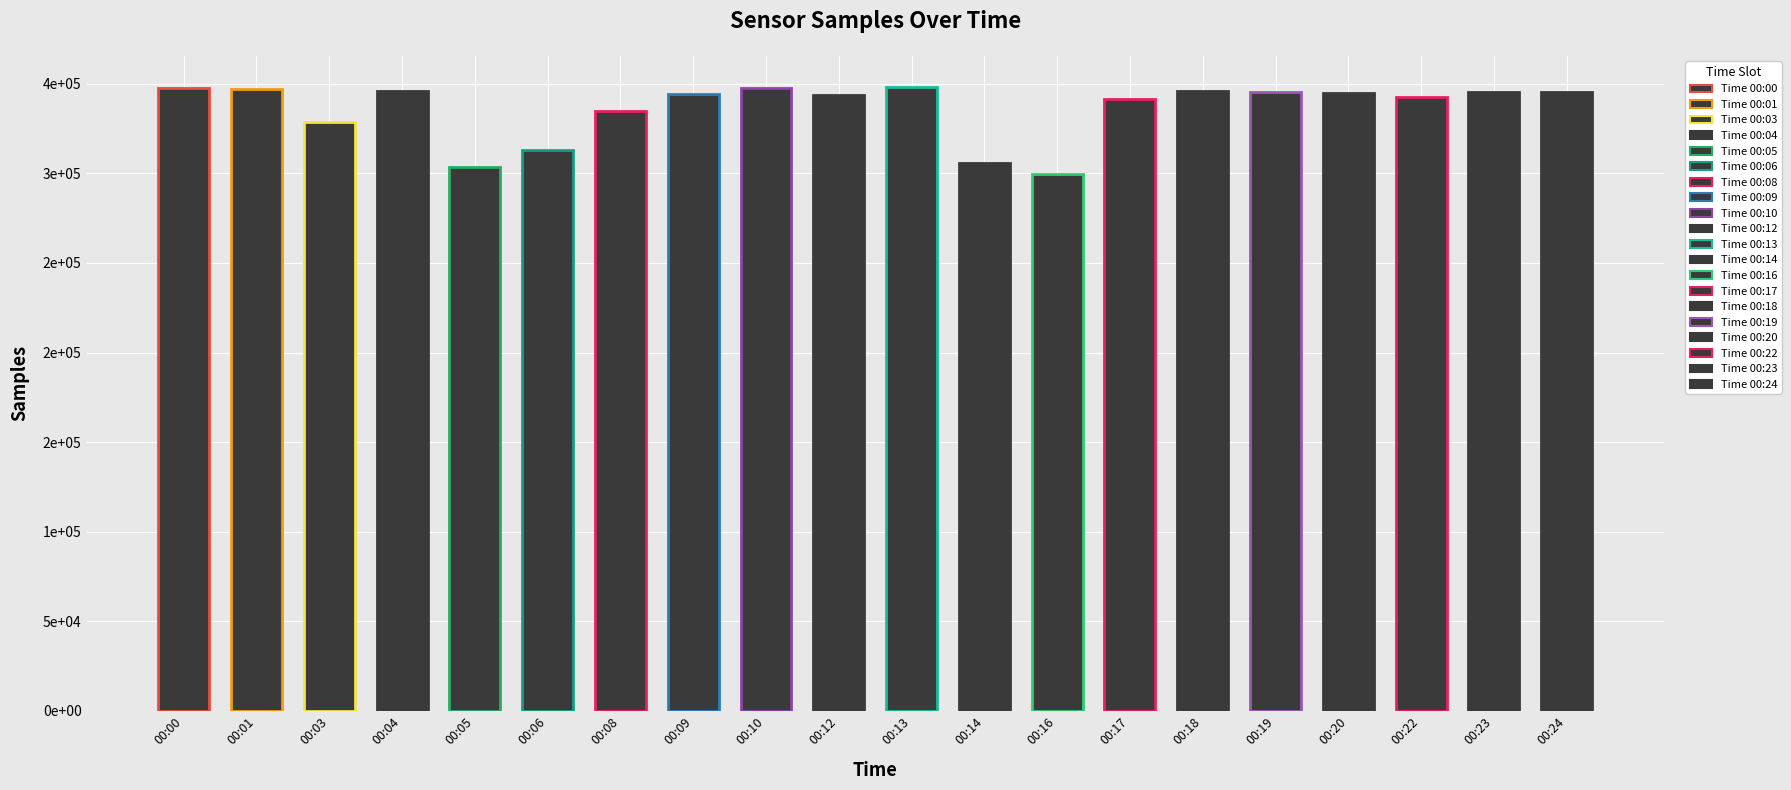

The chart shows a value of 492858 at 00:01. True or false?

False